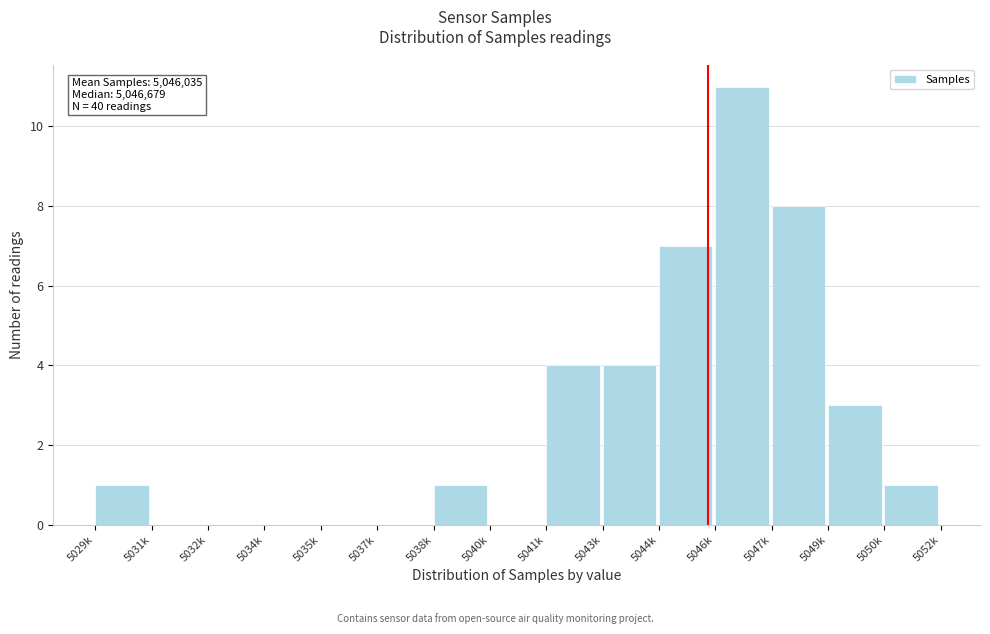

Reading left to right, transcribe all the data shown in this chart.

5029k=1	5031k=0	5032k=0	5034k=0	5035k=0	5037k=0	5038k=1	5040k=0	5041k=4	5043k=4	5044k=7	5046k=11	5047k=8	5049k=3	5050k=1